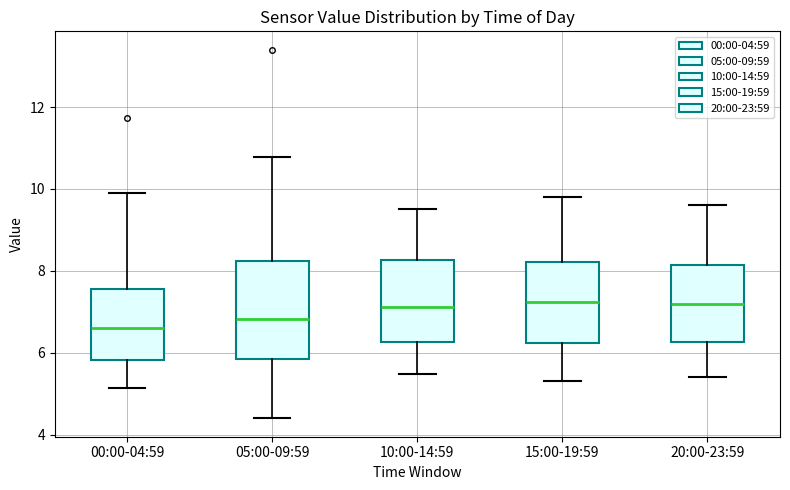

Reading left to right, read every box against the y-axis: the position of its median line, the range the box covers, and the ends of its whiskers. The values are not printed on the chart, so give them approximately, as read against the axis.

00:00-04:59: median 6.6, box 5.8 to 7.6, whiskers 5.2 to 10.0
05:00-09:59: median 6.8, box 5.8 to 8.2, whiskers 4.4 to 10.8
10:00-14:59: median 7.2, box 6.2 to 8.2, whiskers 5.4 to 9.6
15:00-19:59: median 7.2, box 6.2 to 8.2, whiskers 5.4 to 9.8
20:00-23:59: median 7.2, box 6.2 to 8.2, whiskers 5.4 to 9.6